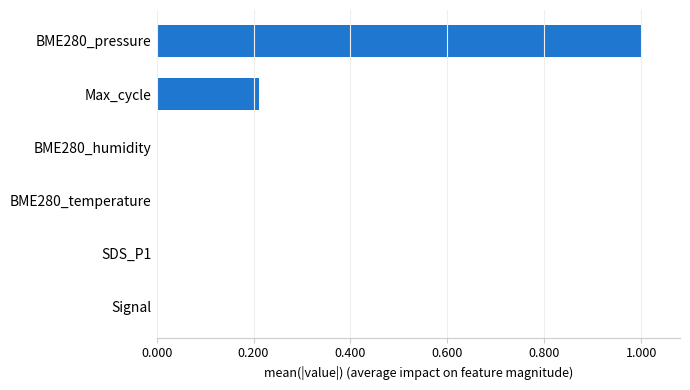

True or false: the data shows 0.0 at SDS_P1.

True